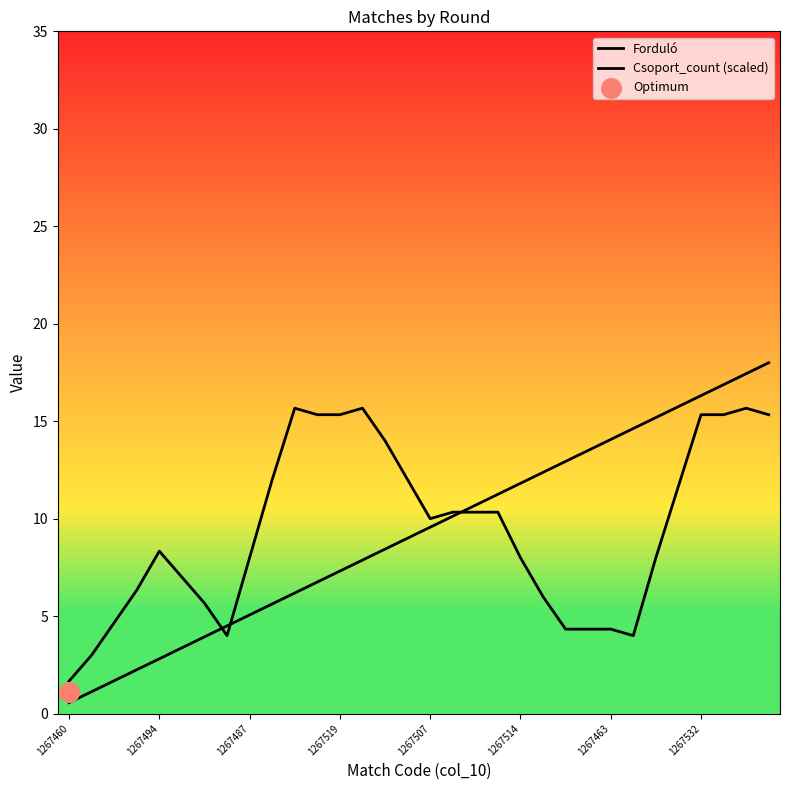

What are all the series names shown in the legend?

Forduló, Csoport_count (scaled)